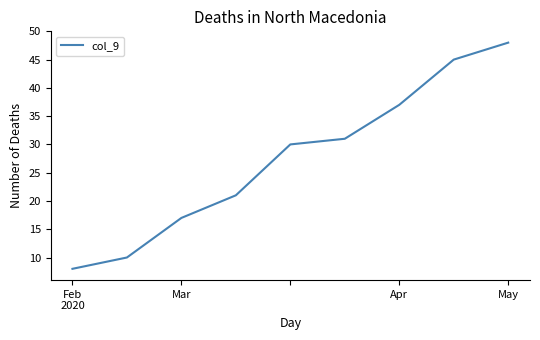

What is the smallest value displayed?

8